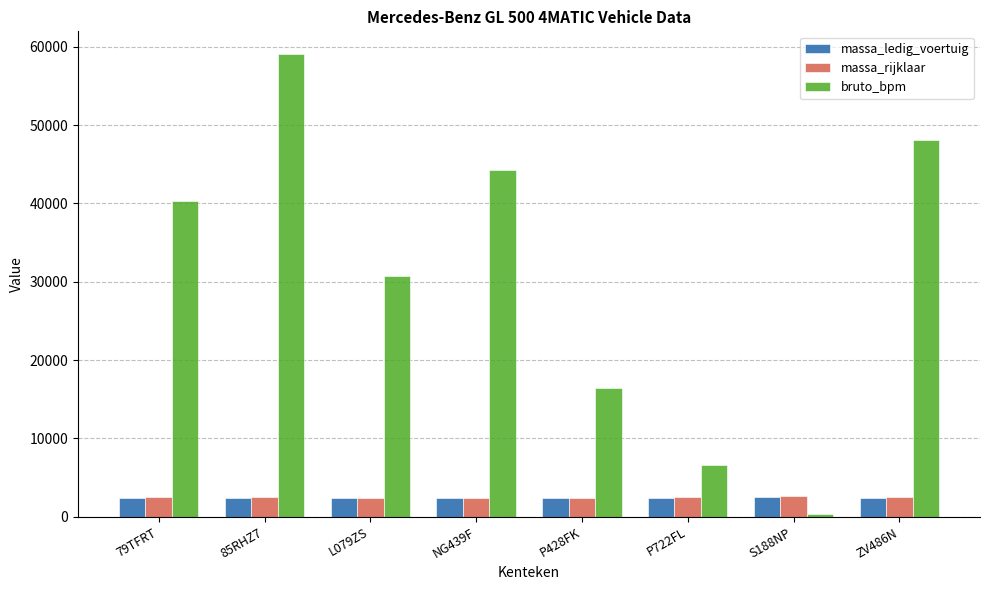

Which category has the lowest value across all series?

S188NP